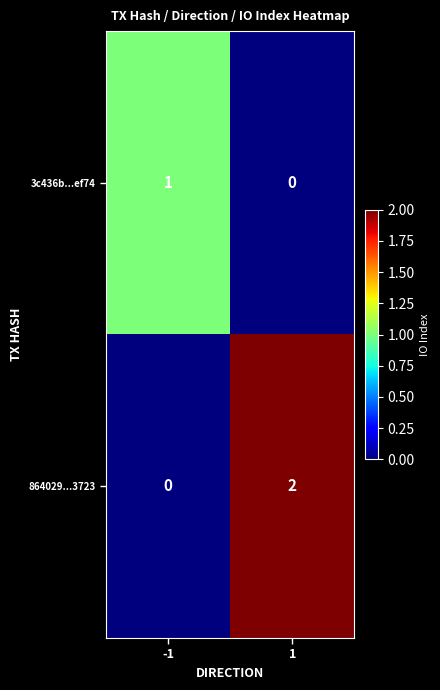

How many values in the 864029...3723 series are below 2?

1